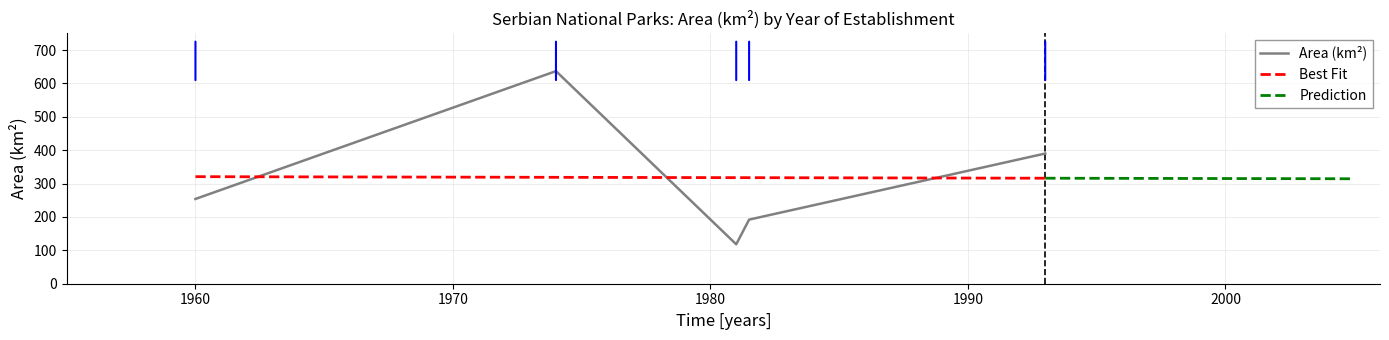

How many points are higher than both their immediate neighbors (excluding endpoints)?

1